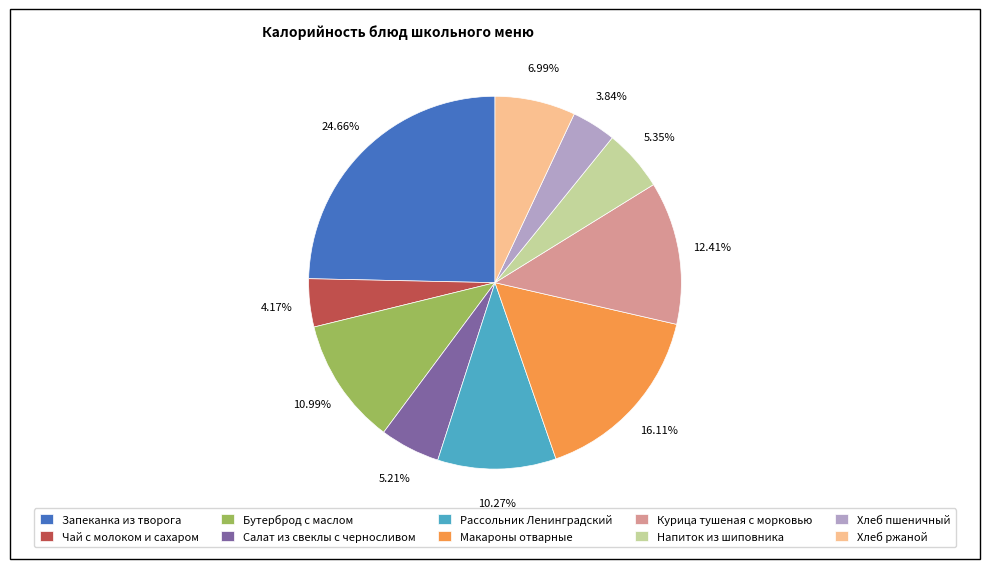

To the nearest percent, what is the difference between the largest and smallest slice percentages?

21%